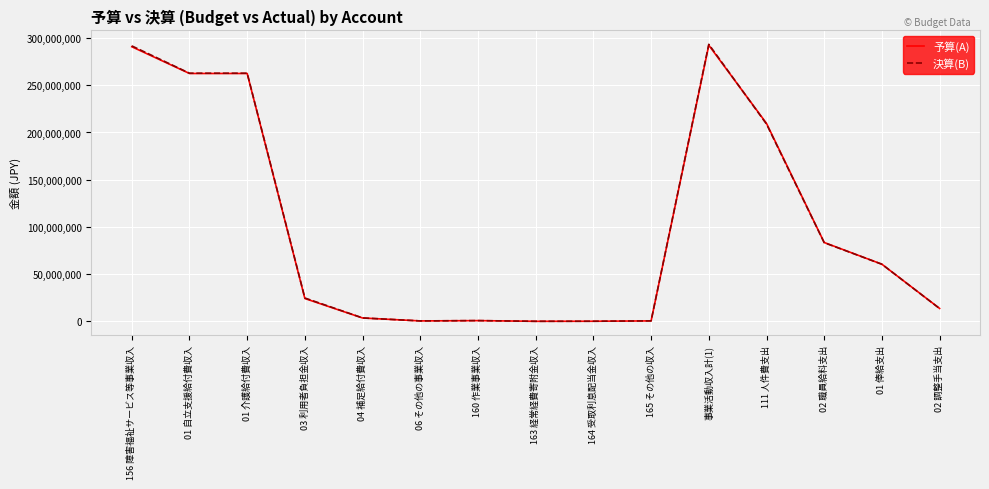

True or false: 予算(A) has more than 0 points higher than both neighbors.

True